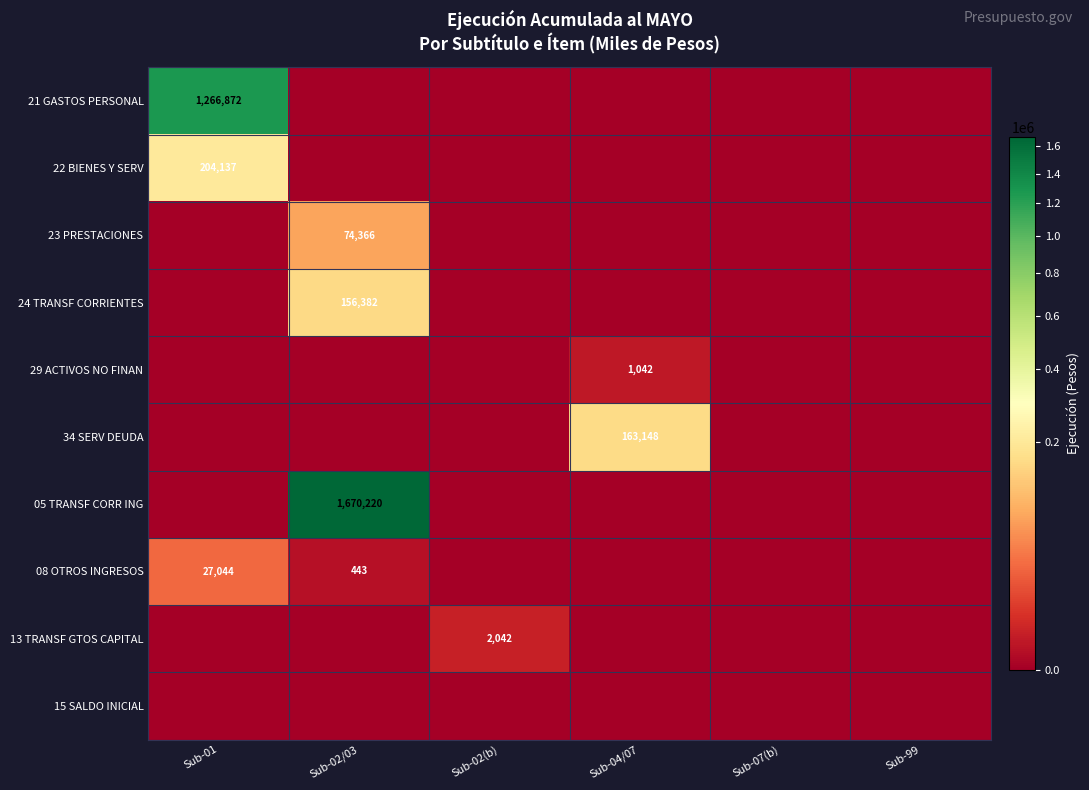

The 08 OTROS INGRESOS series shows 7224 at Sub-01. True or false?

False